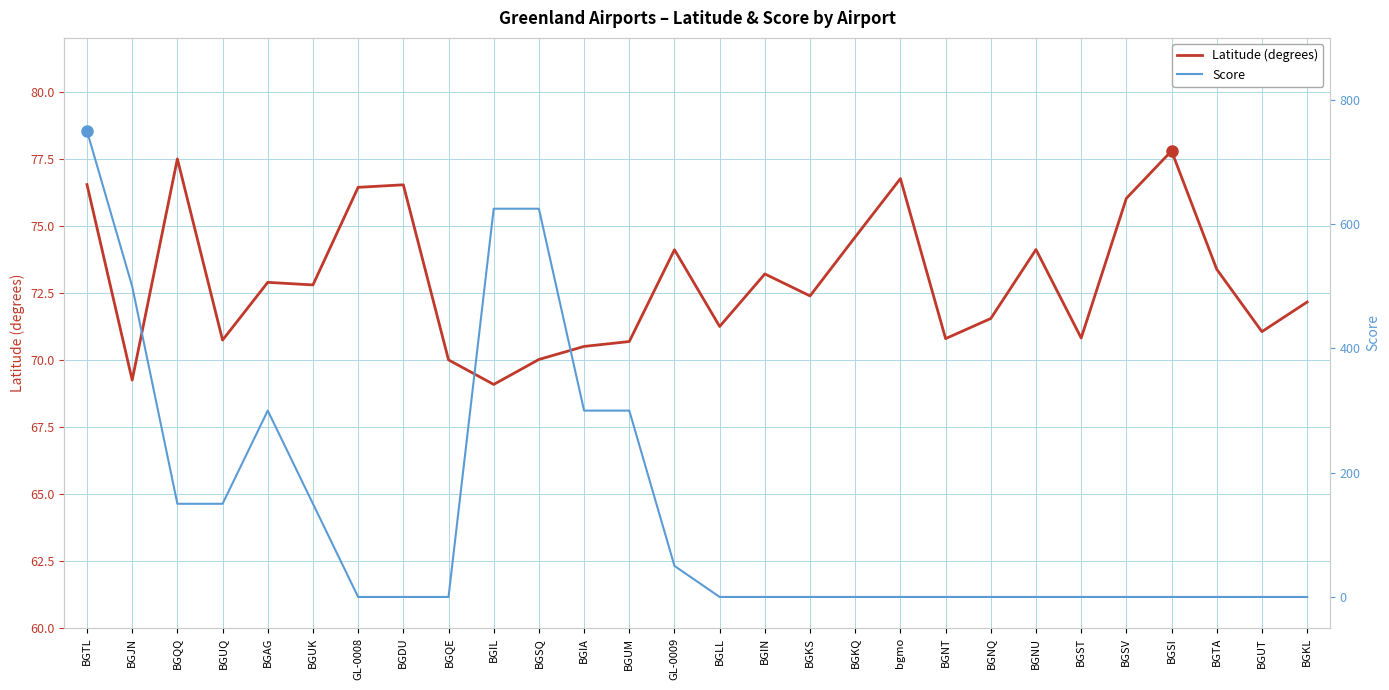

Rank the series at BGIA from highest to lowest value.

Score, Latitude (degrees)